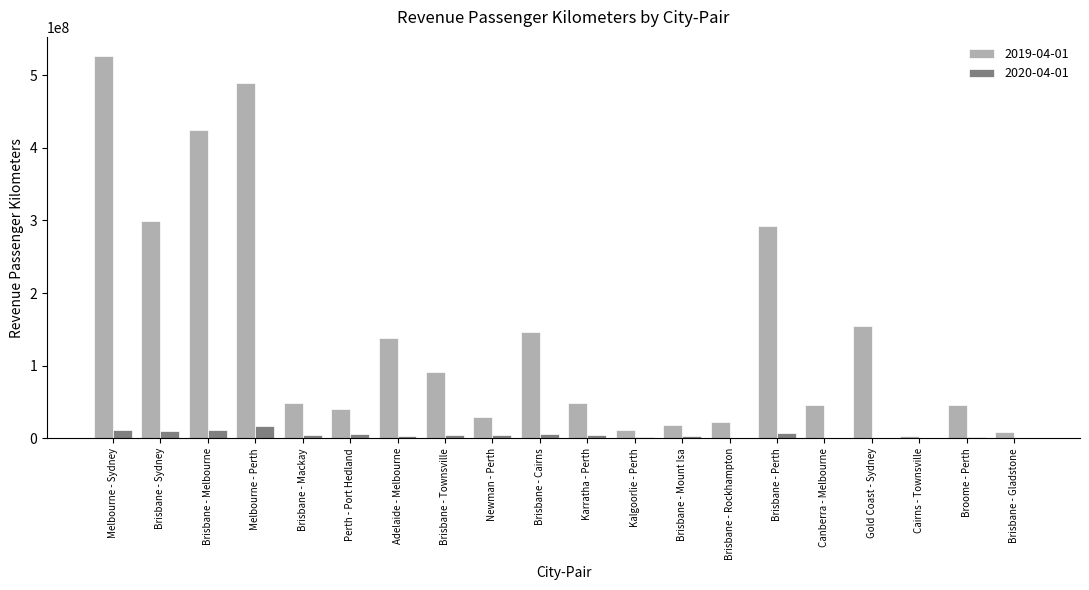

True or false: 2020-04-01 has a value of 12071188 at Melbourne - Sydney.

True